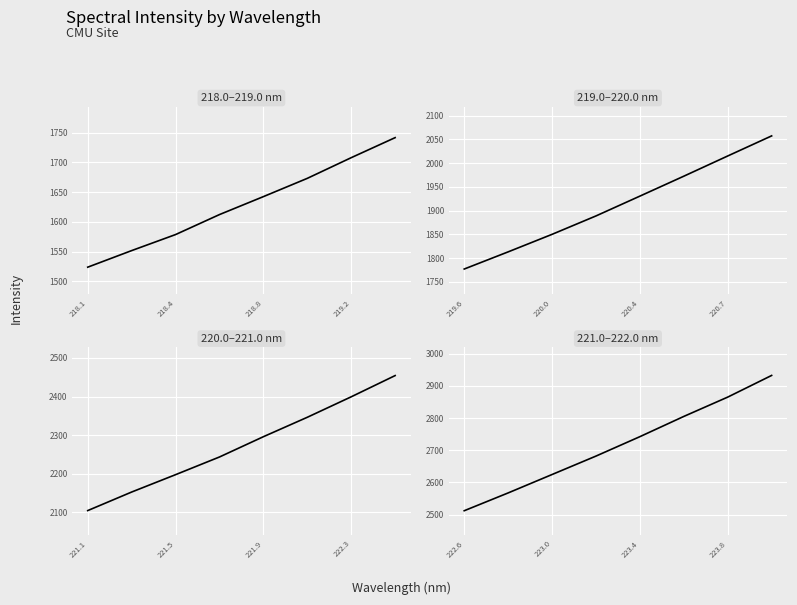

How many data points in 220.0–221.0 nm are above 2296?

4